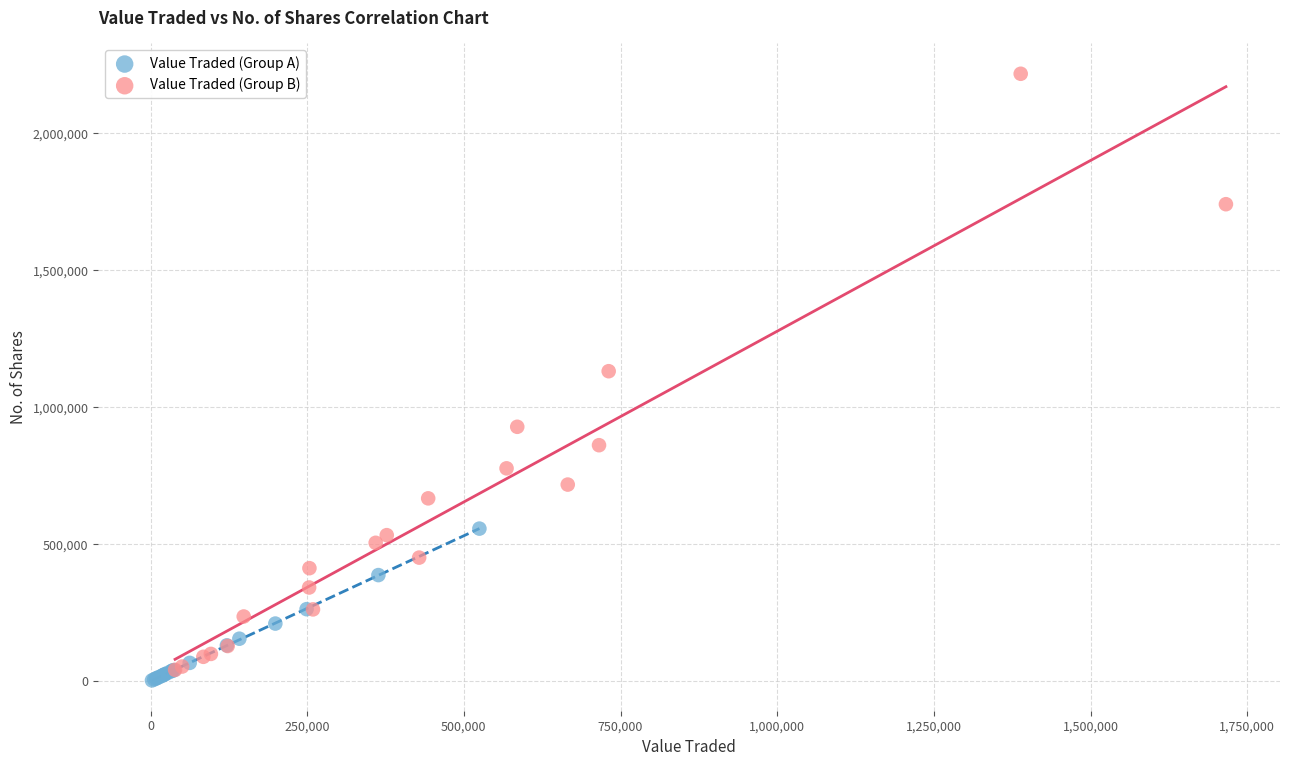

Which series reaches the minimum Y coordinate?

Value Traded (Group A)